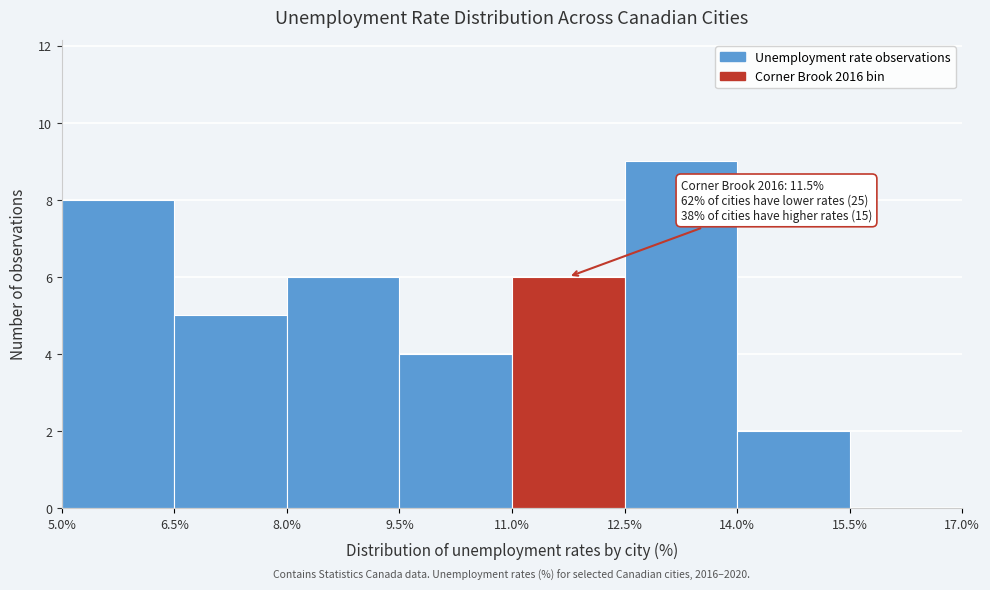

Which range on the x-axis has the tallest bar?

12.5% to 14.0%